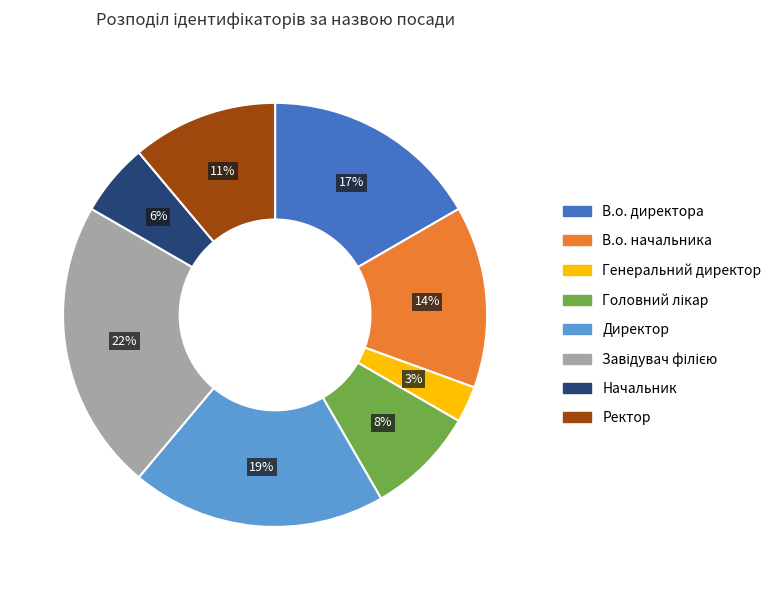

How many segments does this pie chart have?

8